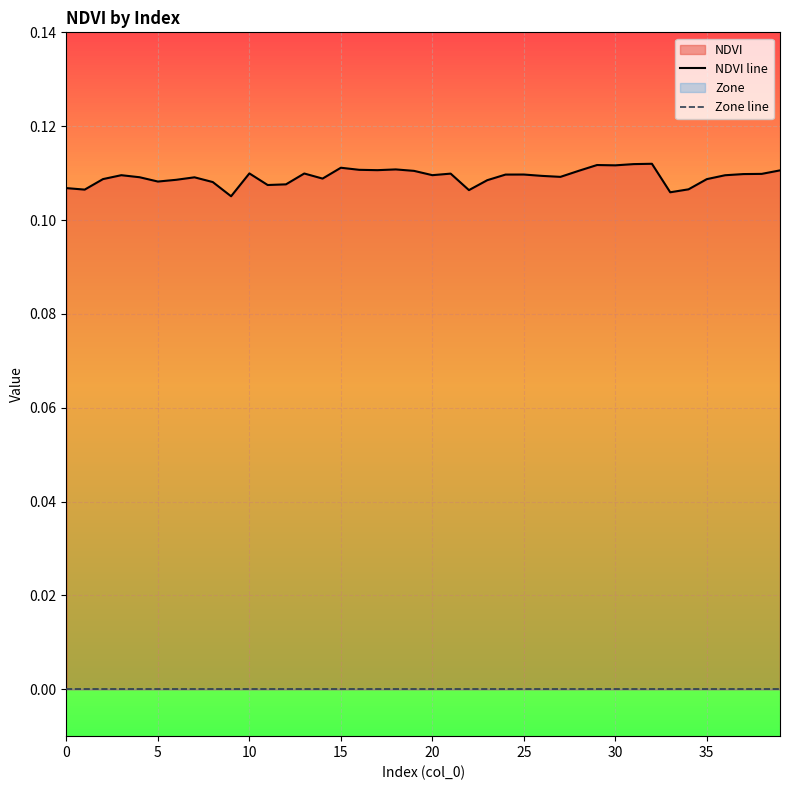

Reading left to right, what are all the values shown in this chart?

NDVI line: 0.1	0.1	0.1	0.1	0.1	0.1	0.1	0.1	0.1	0.1	0.1	0.1	0.1	0.1	0.1	0.1	0.1	0.1	0.1	0.1	0.1	0.1	0.1	0.1	0.1	0.1	0.1	0.1	0.1	0.1	0.1	0.1	0.1	0.1	0.1	0.1	0.1	0.1	0.1	0.1
Zone line: 0.0	0.0	0.0	0.0	0.0	0.0	0.0	0.0	0.0	0.0	0.0	0.0	0.0	0.0	0.0	0.0	0.0	0.0	0.0	0.0	0.0	0.0	0.0	0.0	0.0	0.0	0.0	0.0	0.0	0.0	0.0	0.0	0.0	0.0	0.0	0.0	0.0	0.0	0.0	0.0